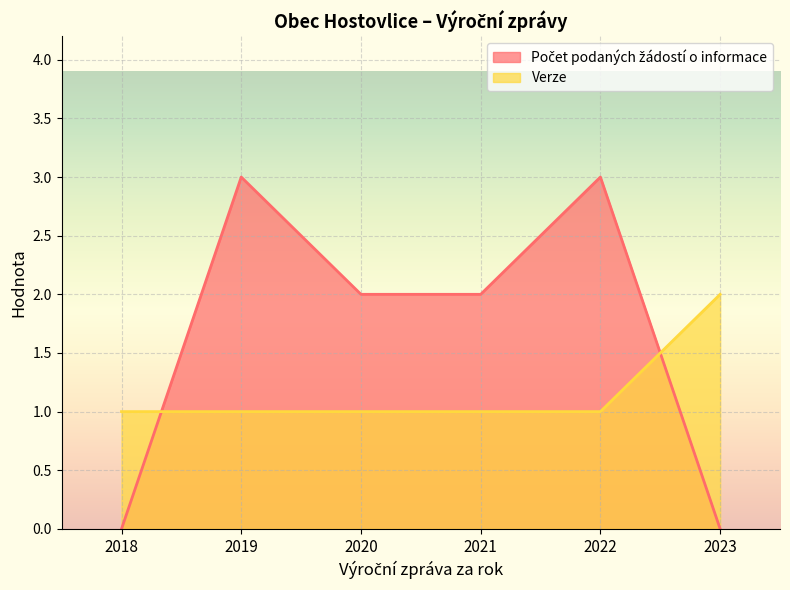

After their last crossing, which series has the higher values: Počet podaných žádostí o informace or Verze?

Verze